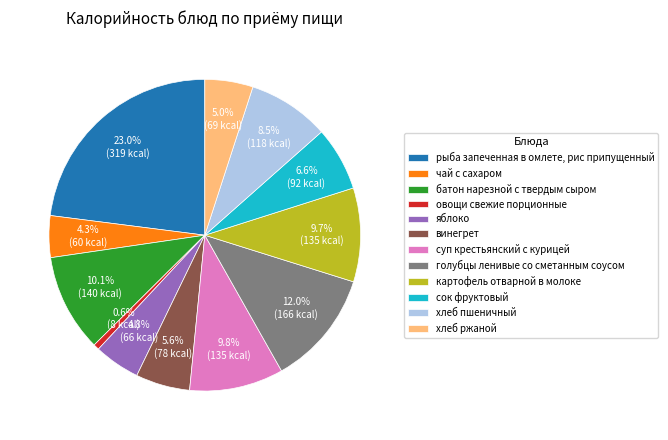

Does any single category account for the majority?

No